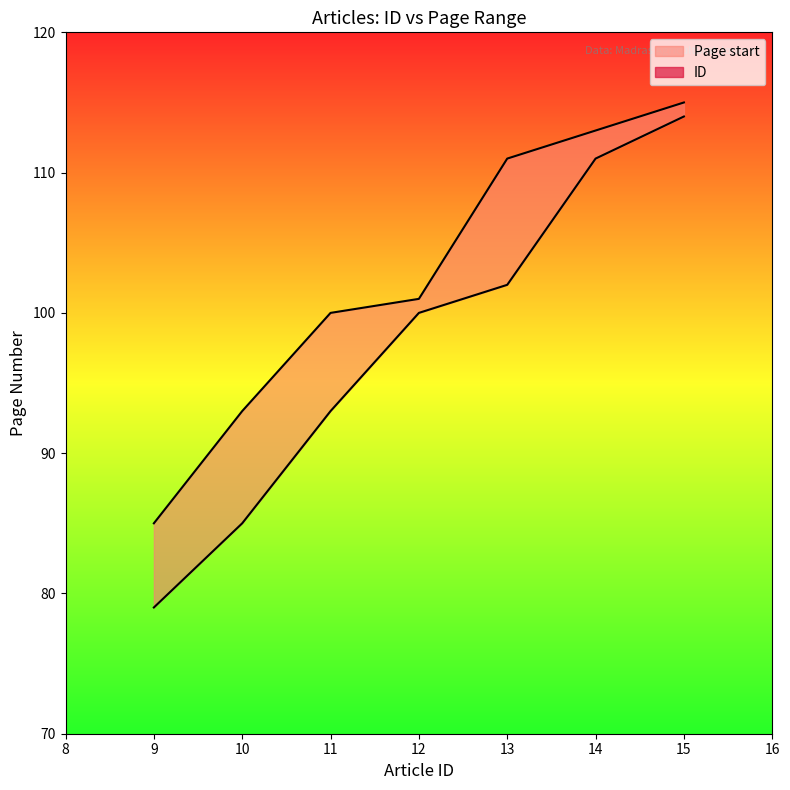

Between 13 and 15, which series saw the biggest shift?

ID